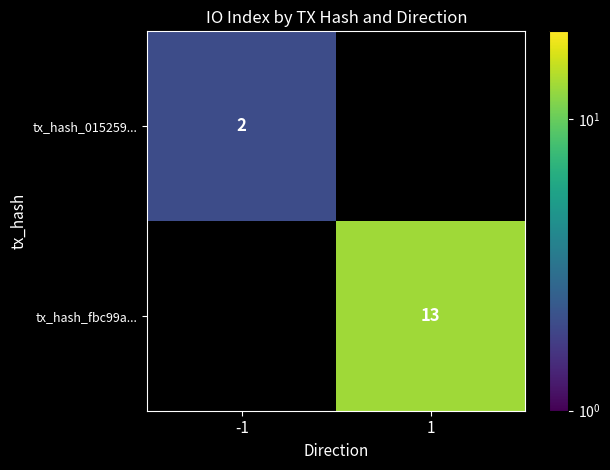

The value of tx_hash_fbc99a... at 1 is 13. True or false?

True